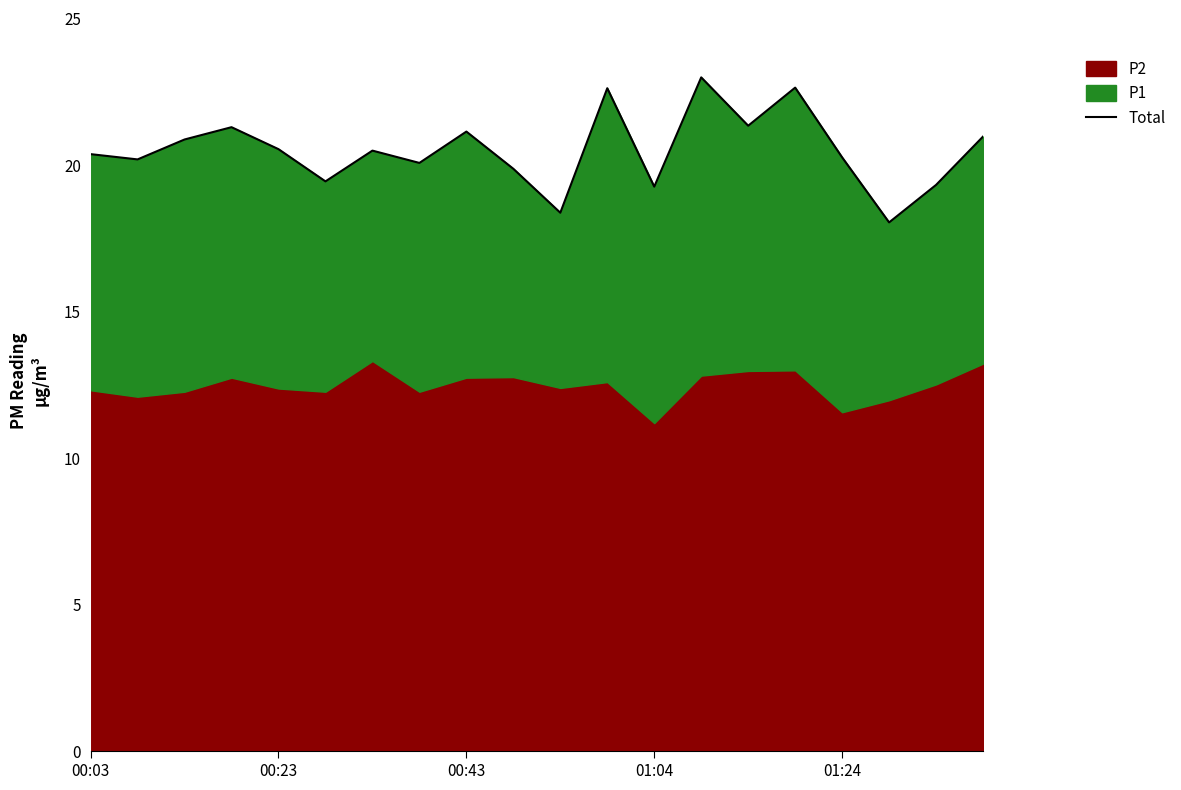

What is the difference between the second highest and minimum values?

4.6